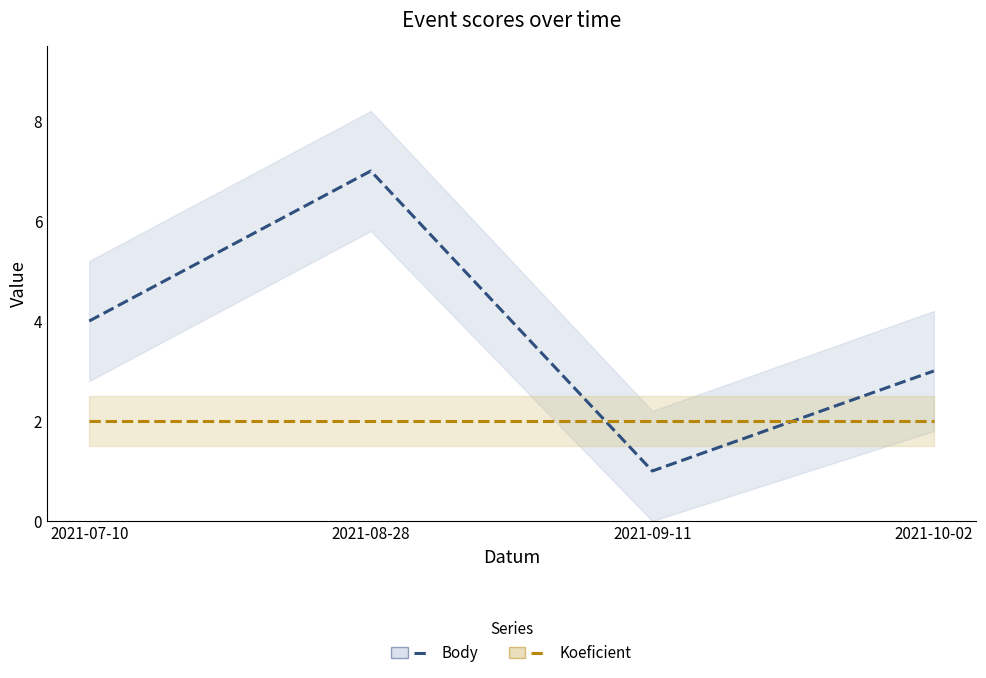

List the labels in order of Body value, largest first.

2021-08-28, 2021-07-10, 2021-10-02, 2021-09-11